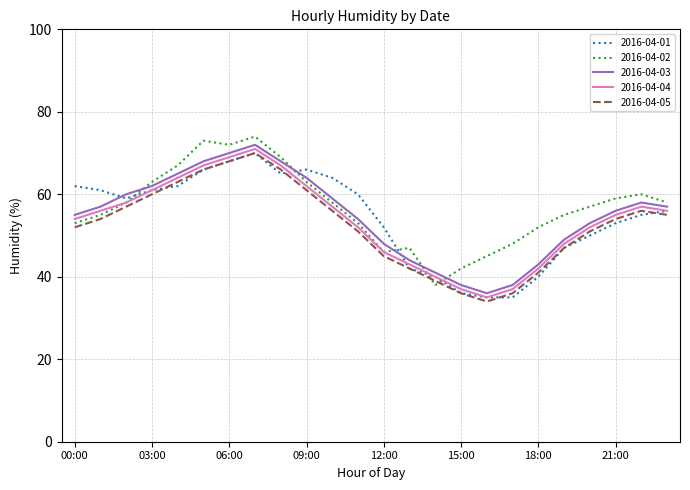

True or false: 2016-04-01 and 2016-04-02 cross at least once.

True